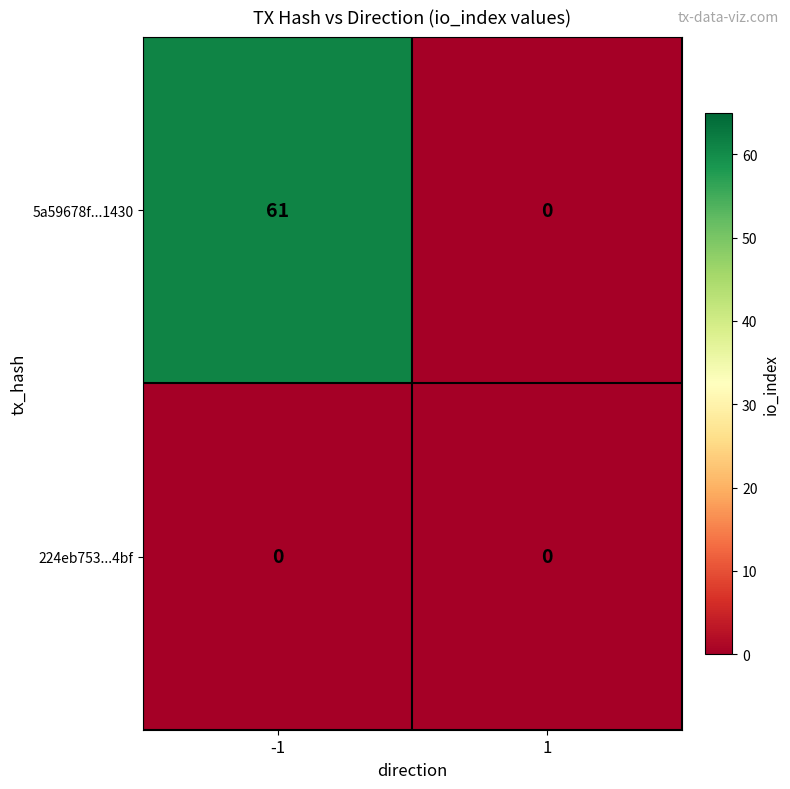

What is the maximum value shown in the chart?

61